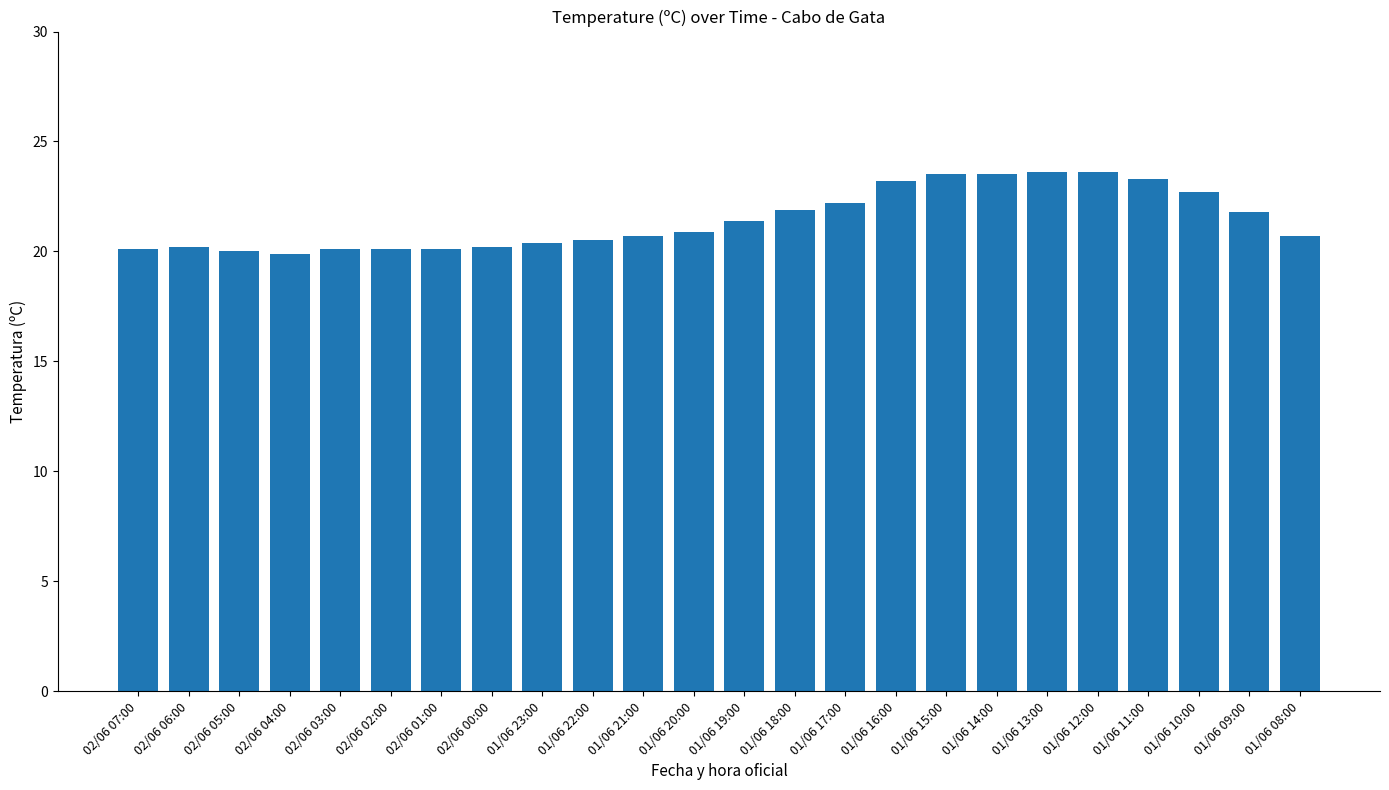

How many series are shown in this chart?

1